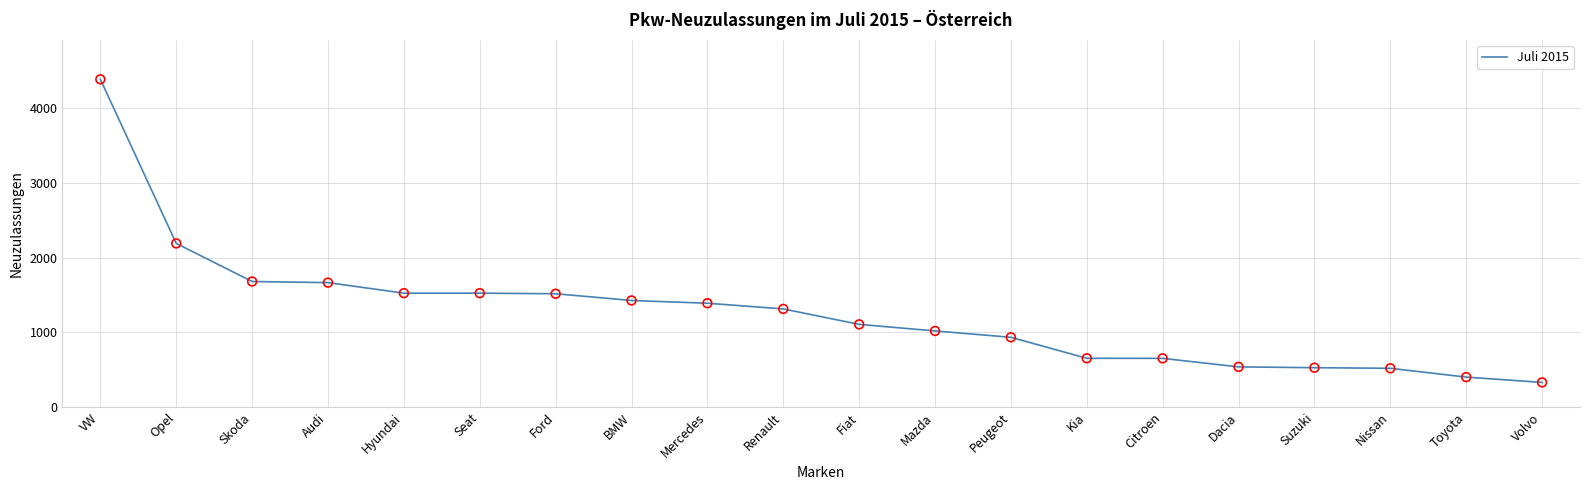

Between Citroen and Audi, which is larger?

Audi